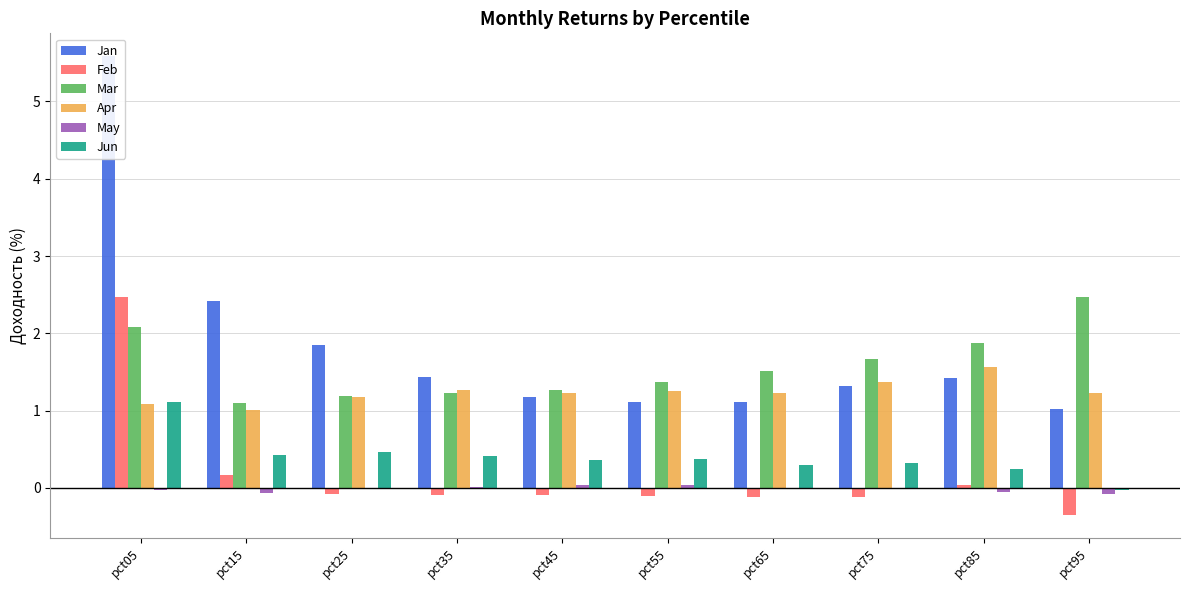

How many distinct data groups are displayed?

6